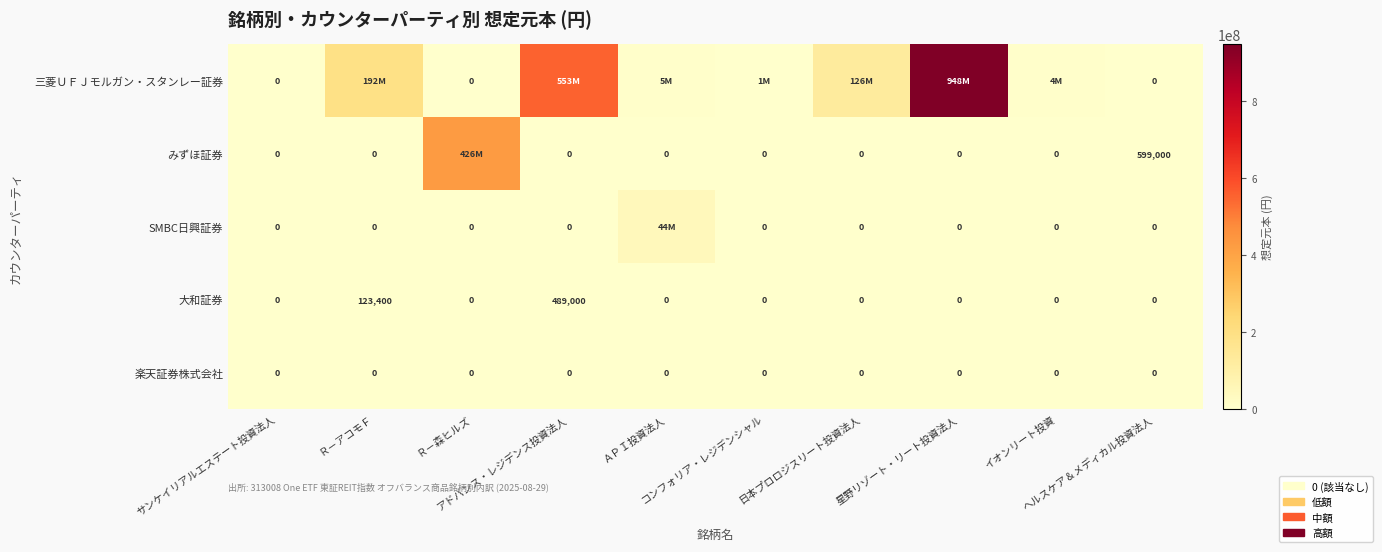

Is it true that みずほ証券 equals 223855 at ヘルスケア＆メディカル投資法人?

False